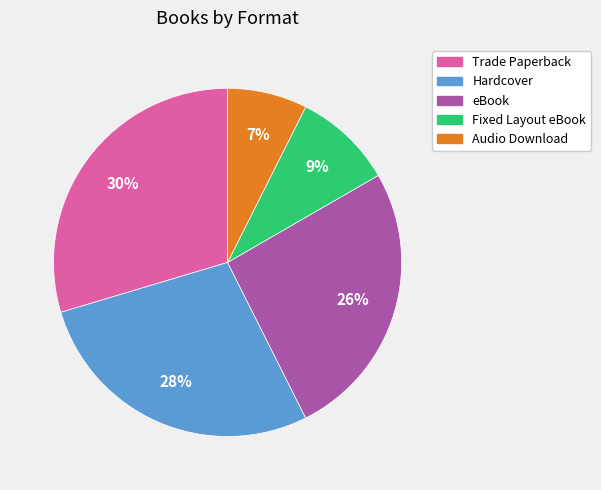

What percentage is the eBook slice, to the nearest percent?

26%